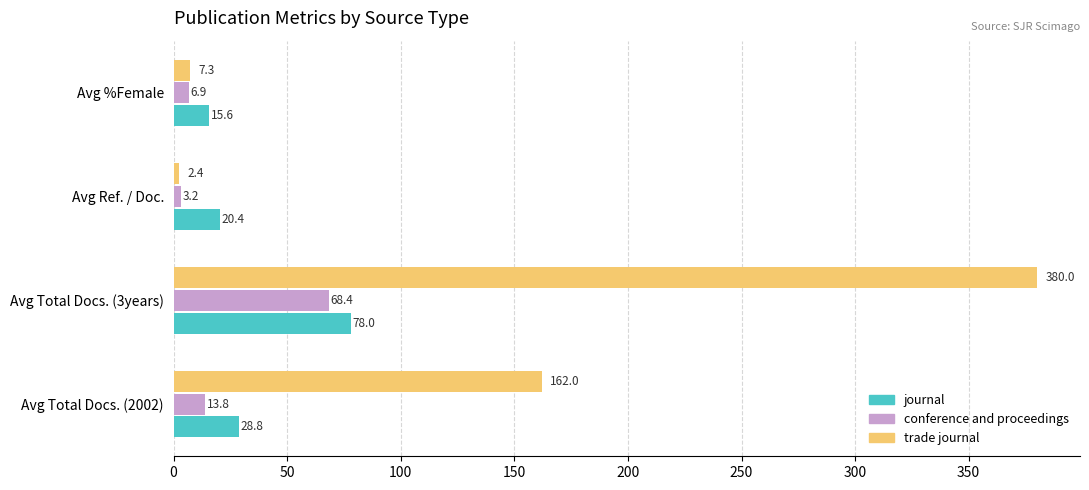

True or false: journal has a value of 48.6 at Avg Total Docs. (2002).

False